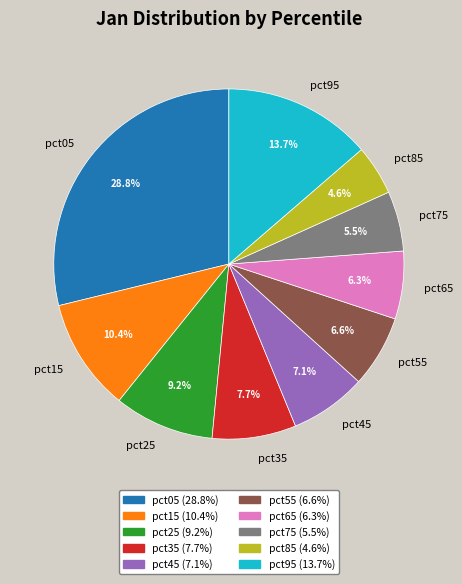

How many segments does this pie chart have?

10